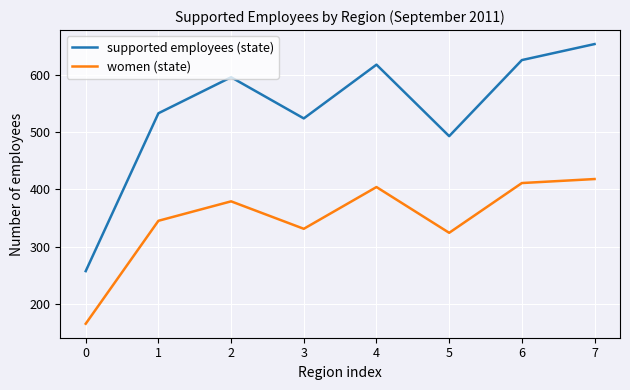

How many interior local peaks does the women (state) series have?

2